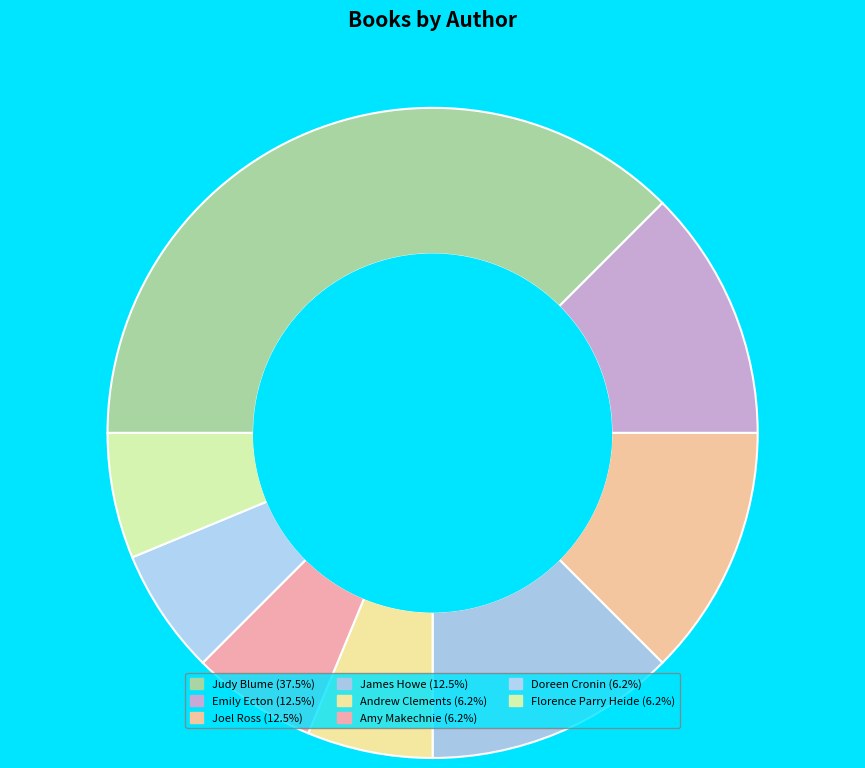

Which slice is the largest?

Judy Blume (1269075)